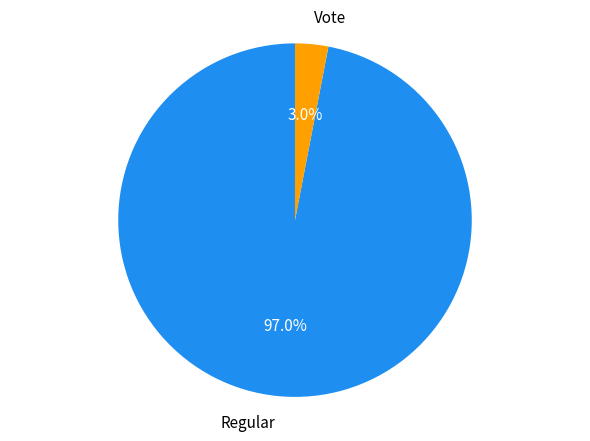

Rank the categories by value from highest to lowest.

Regular, Vote